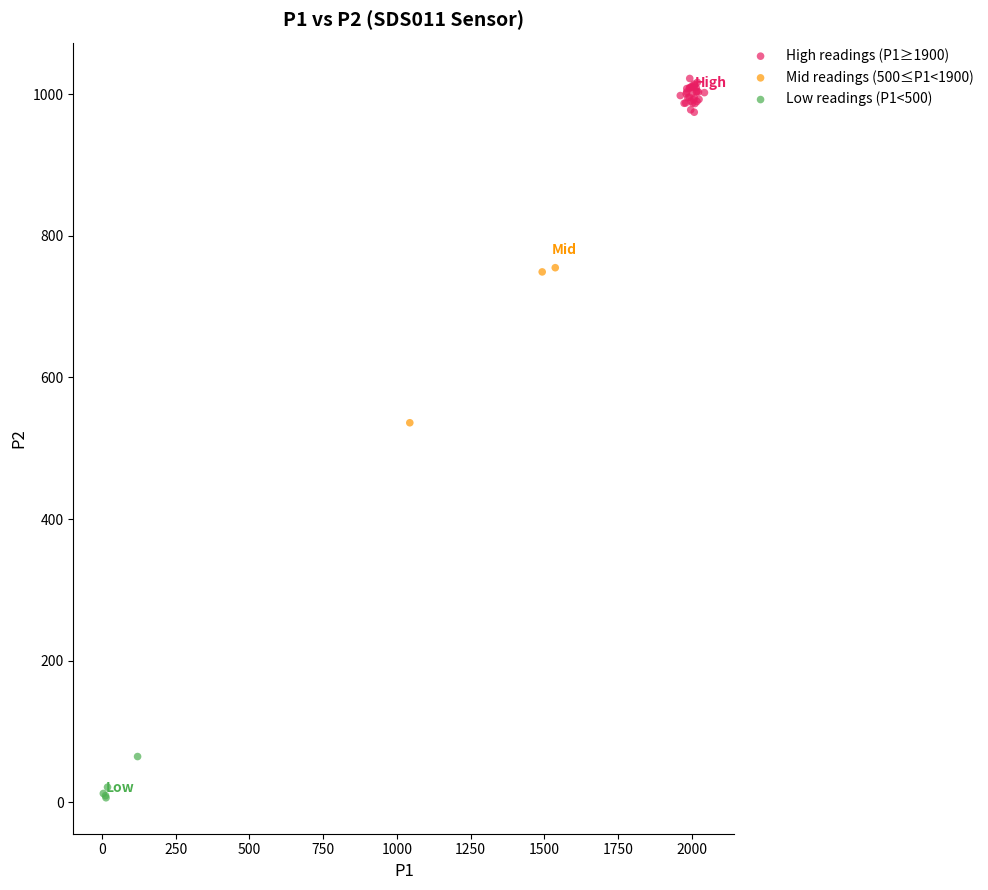

Which series contains the lowest Y value?

Low readings (P1<500)